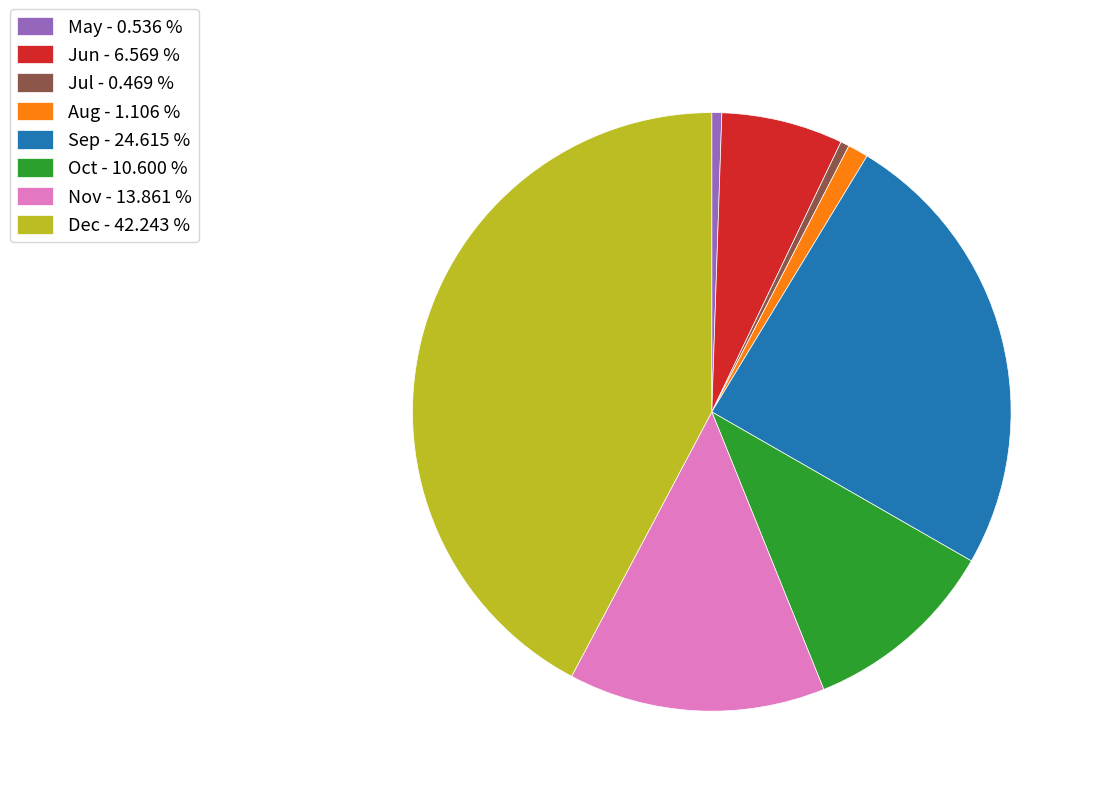

Is there a majority slice in this chart?

No